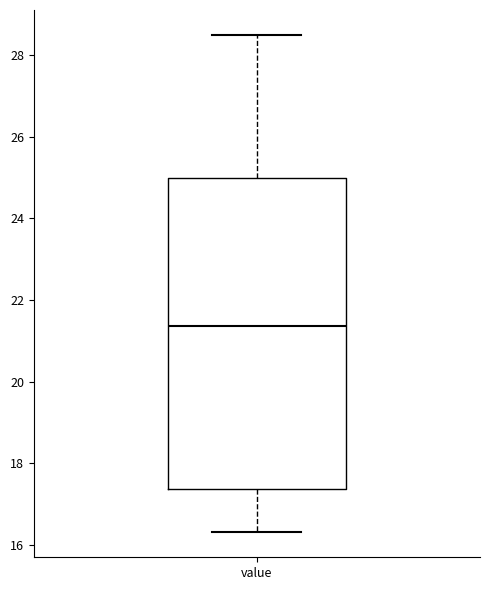

Where does the upper whisker of the box for value end on the y-axis? The values are not printed on the chart, so give them approximately, as read against the axis.

28.6